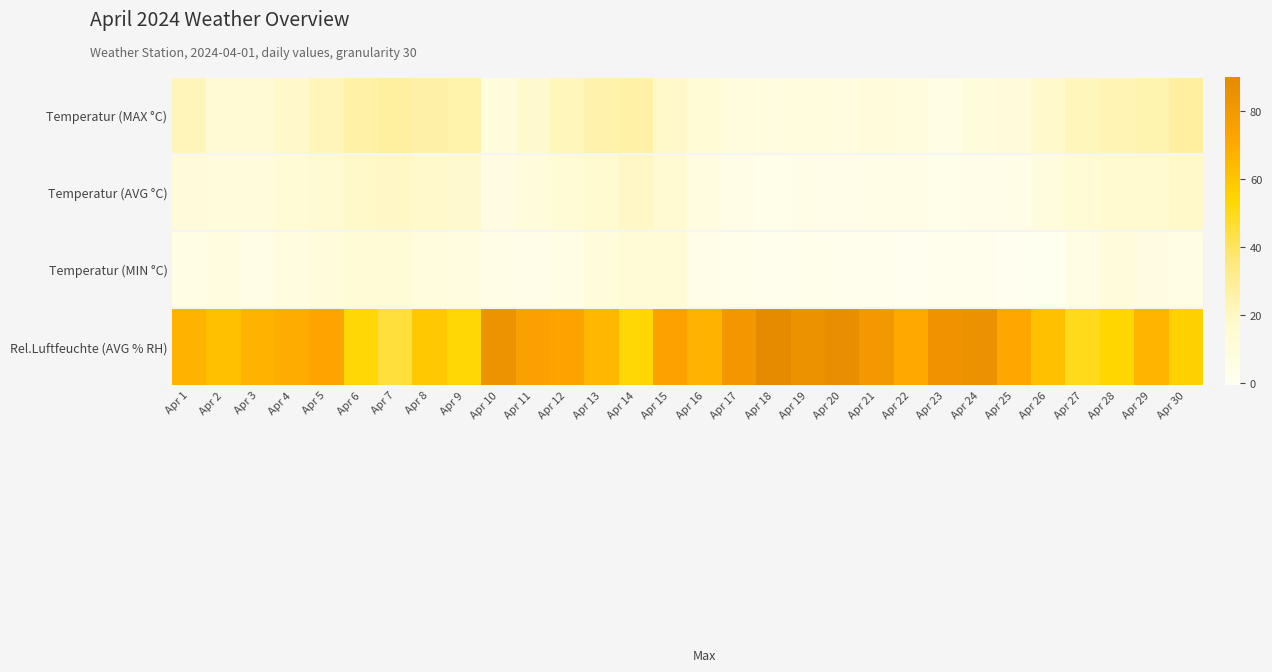

At which category is the sum across all series the highest?

Apr 15